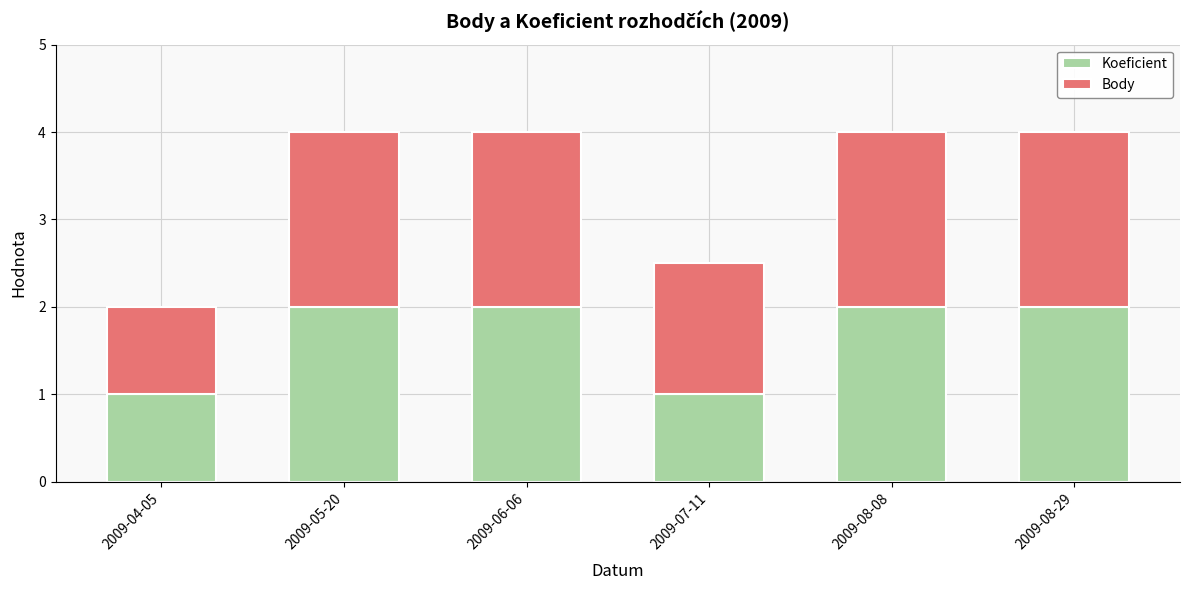

How many bars are there in total?

6